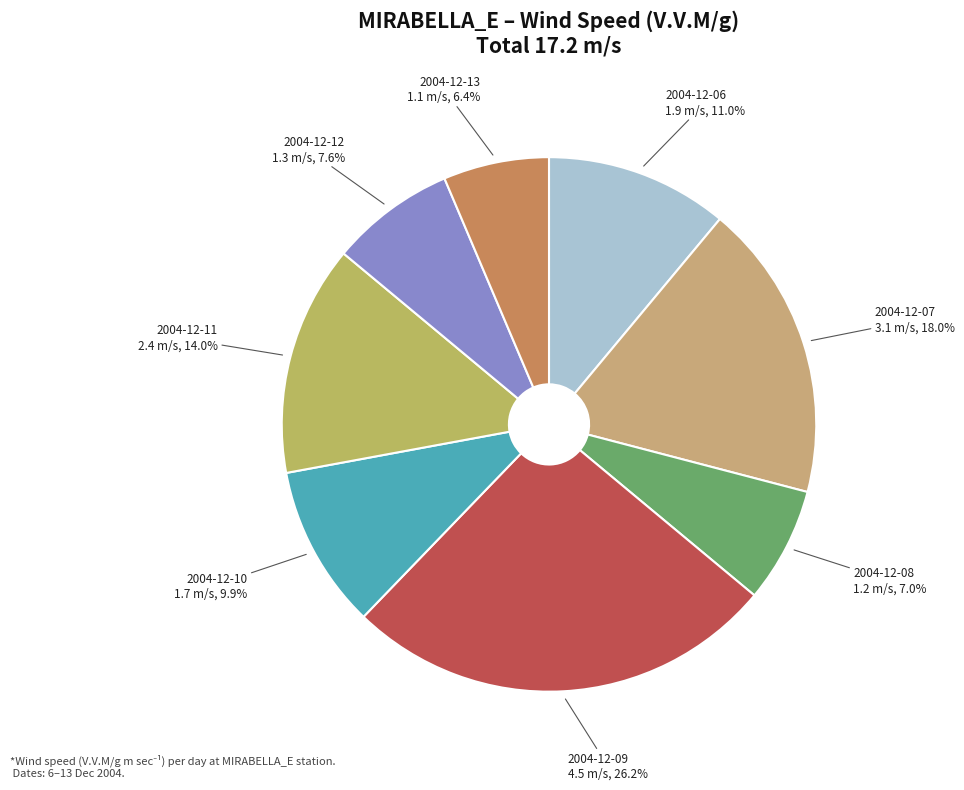

To the nearest percent, what is the difference between the 2004-12-12 and 2004-12-11 slice percentages?

6%